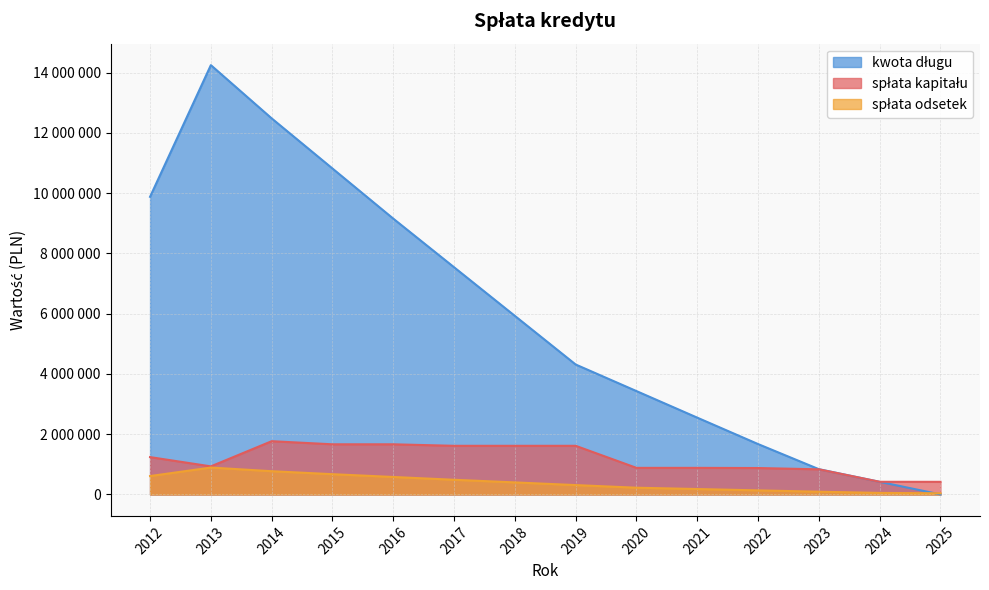

True or false: spłata kapitału has a value of 833537.0 at 2023.

True